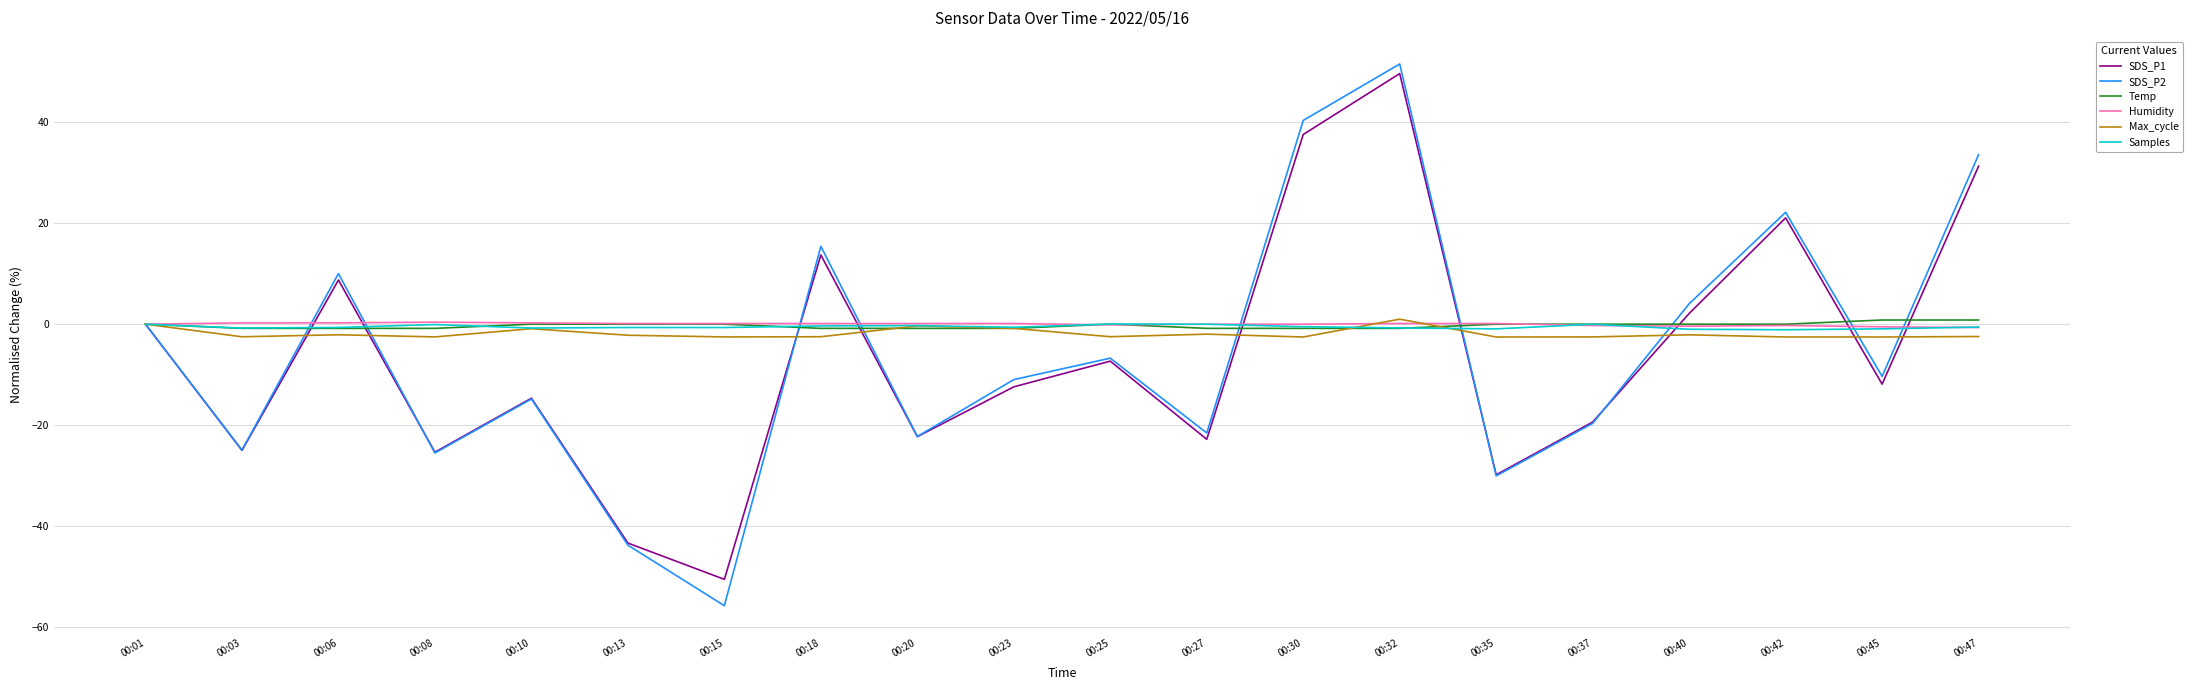

The value of SDS_P1 at 00:01 is 0.0. True or false?

True